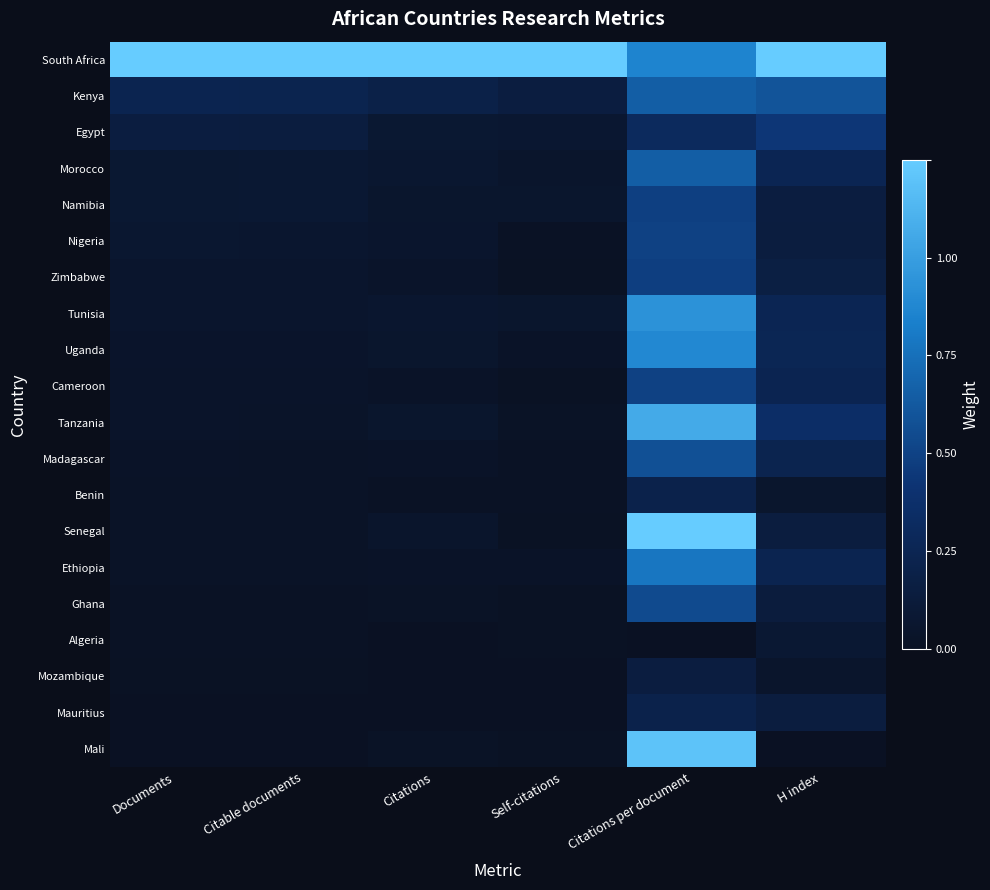

Rank the series at Citations from lowest to highest value.

Algeria, Mauritius, Mozambique, Benin, Ghana, Mali, Madagascar, Ethiopia, Cameroon, Zimbabwe, Senegal, Nigeria, Uganda, Tanzania, Namibia, Tunisia, Morocco, Egypt, Kenya, South Africa